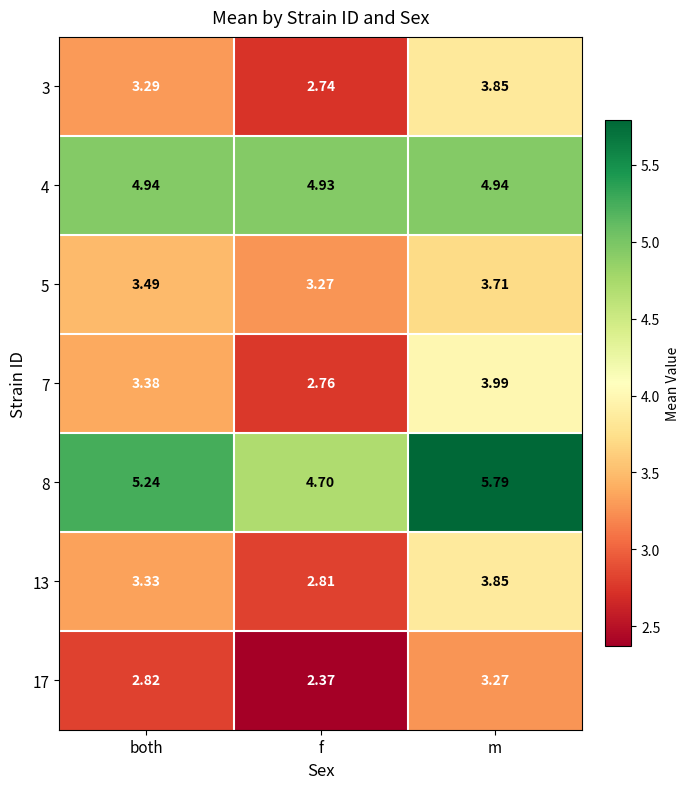

At which category is the sum across all series the highest?

m